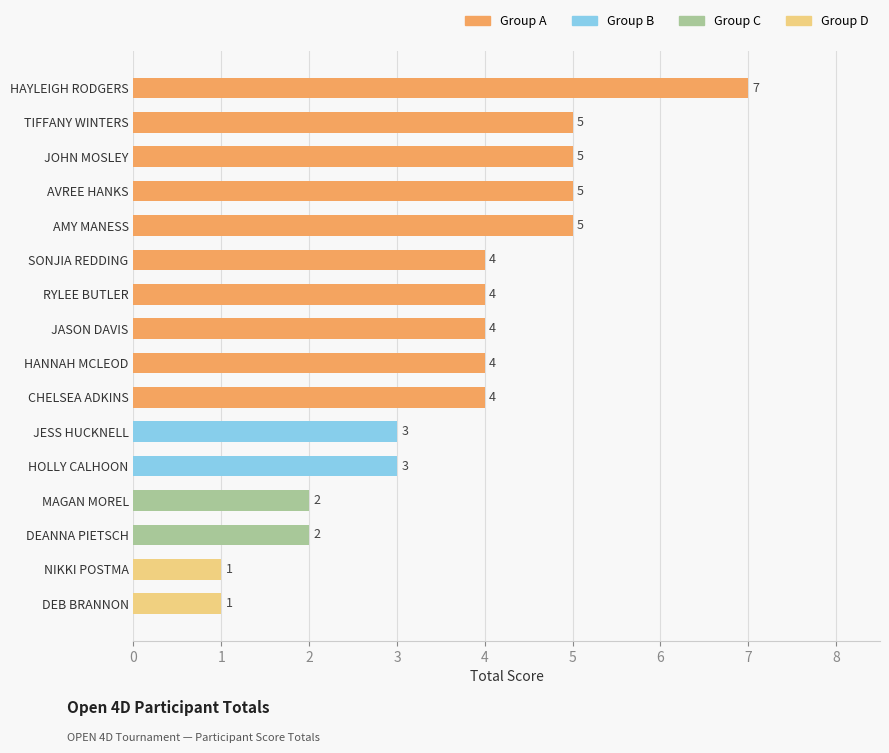

What is the greatest value displayed?

7